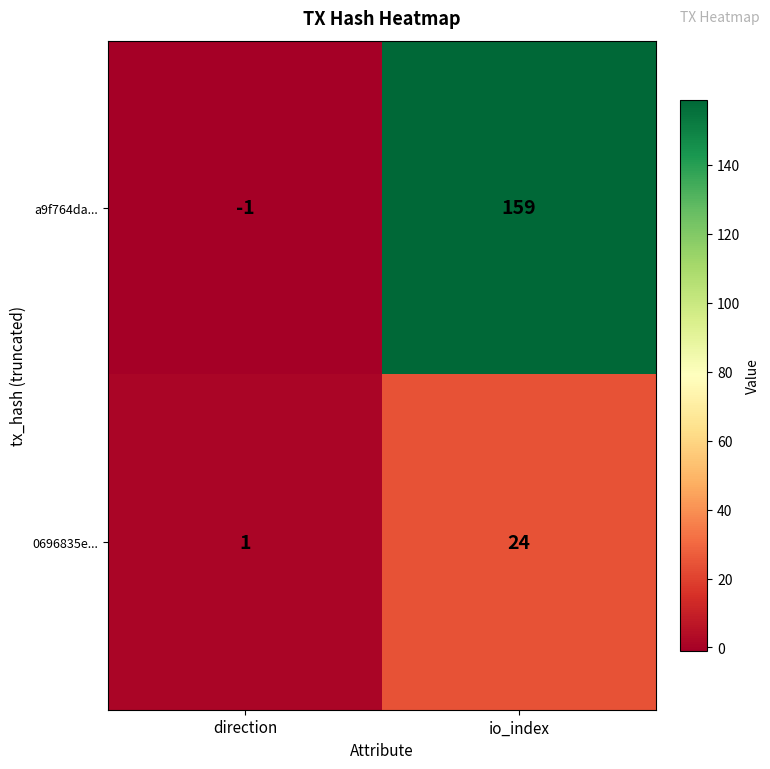

List the series in order of their peak value, highest first.

a9f764da..., 0696835e...